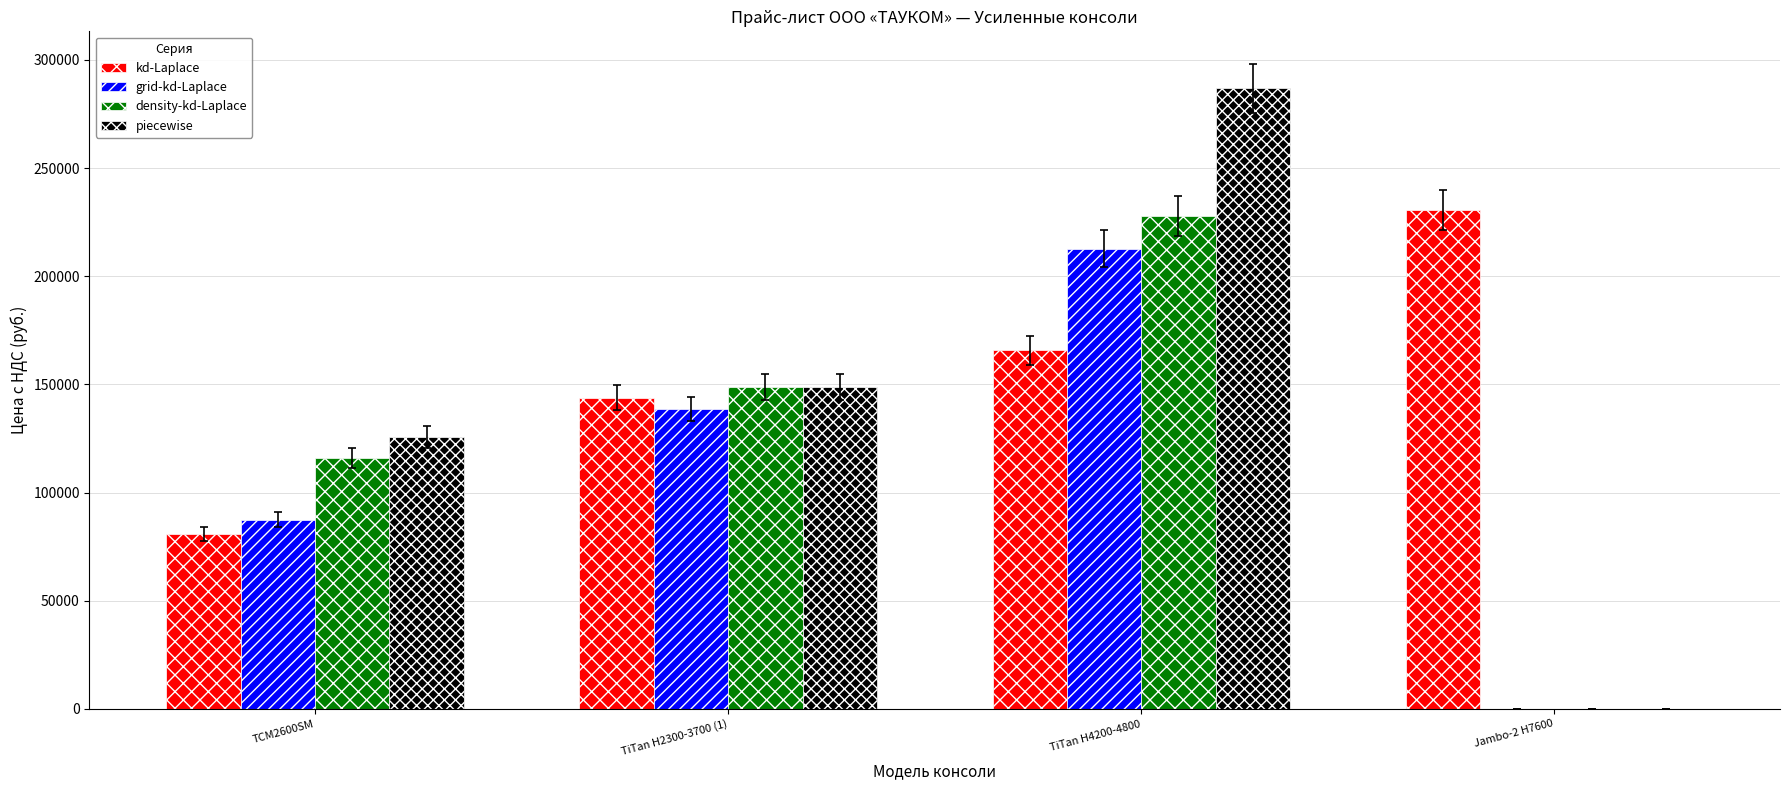

Which series changed the most between TiTan H2300-3700 (1) and TiTan H4200-4800?

piecewise